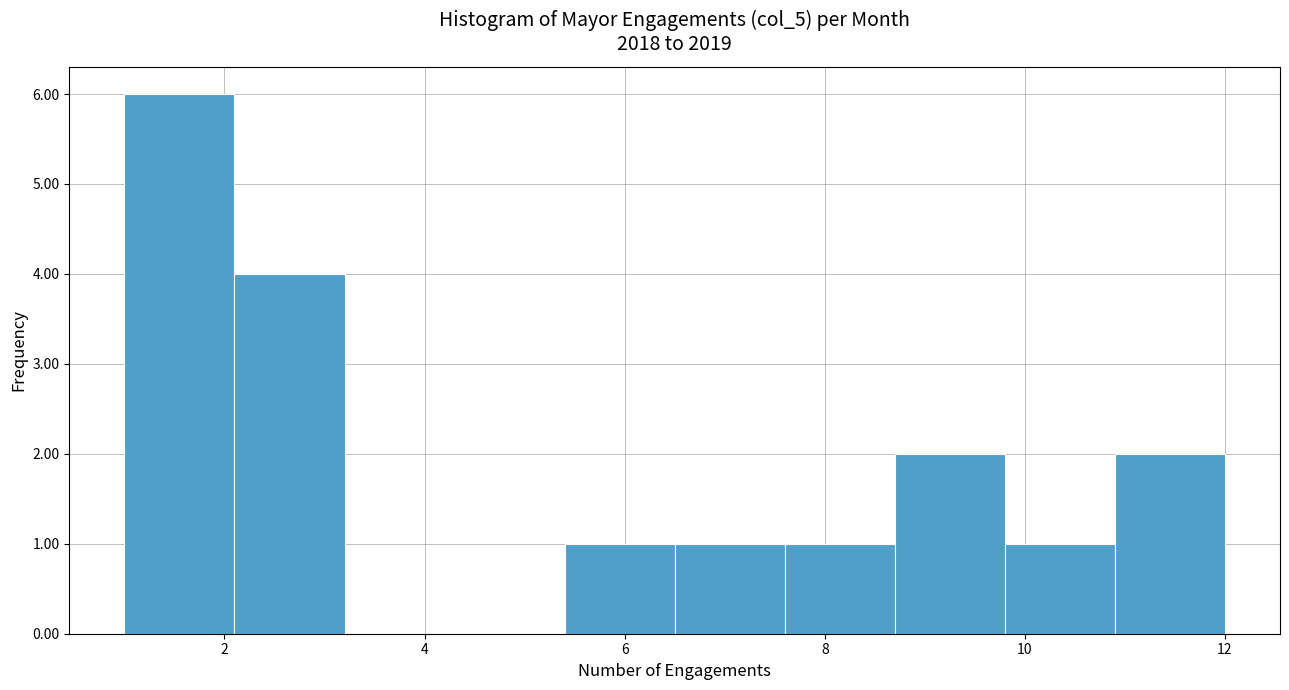

Which range on the x-axis has the tallest bar?

1.0 to 2.1